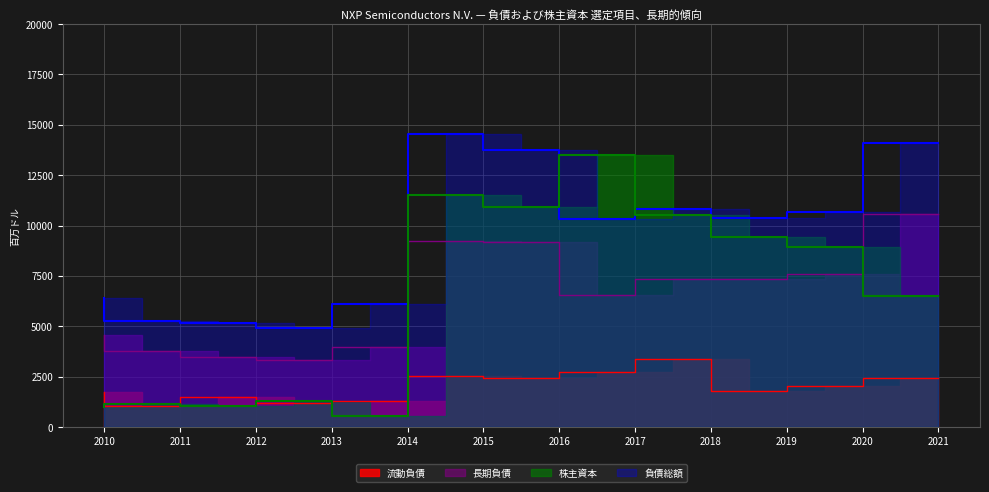

Reading left to right, what are all the values shown in this chart?

流動負債: 1748	1049	1496	1193	1320	2548	2433	2718	3385	1791	2017	2452
負債総額: 6418	5255	5155	4903	6092	14551	13742	10333	10840	10361	10696	14094
長期負債: 4551	3799	3492	3321	3999	9212	9187	6565	7354	7365	7609	10572
株主資本: 986	1145	1049	1301	538	11515	10935	13527	10505	9441	8944	6528